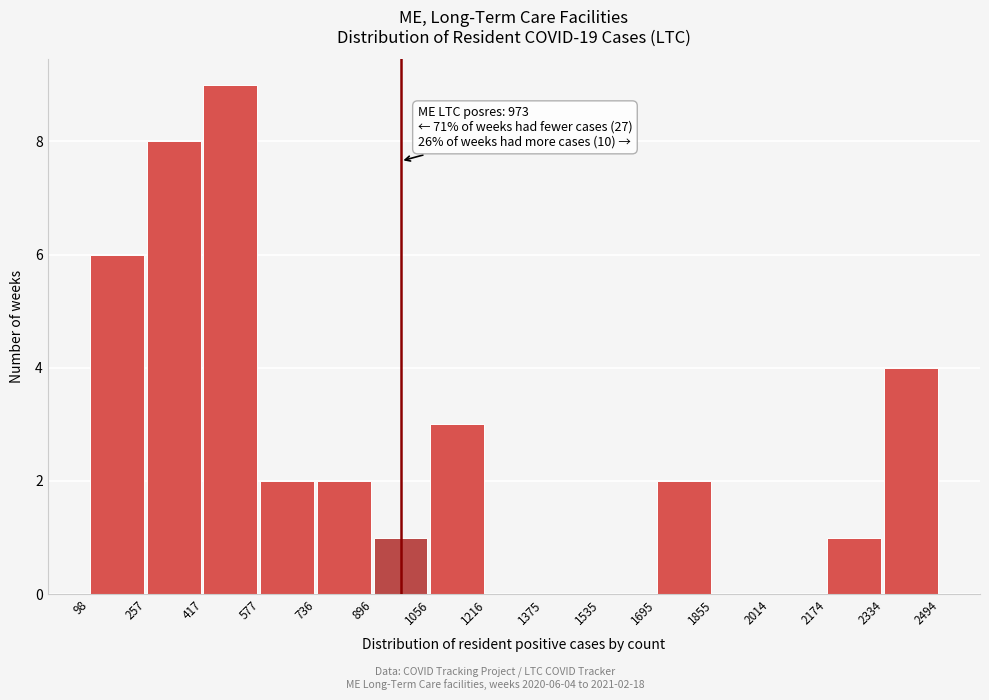

Which range on the x-axis has the tallest bar?

417 to 577